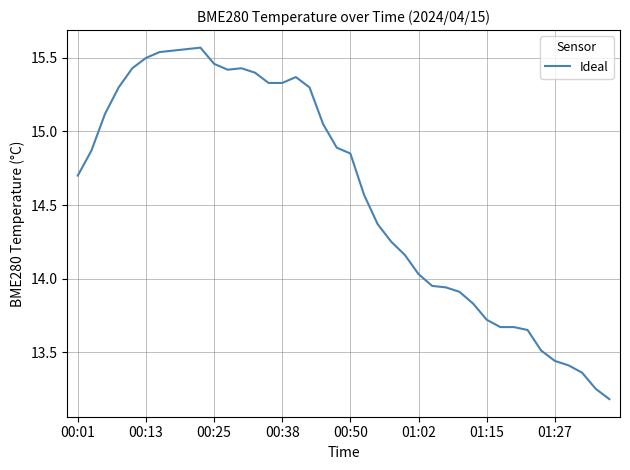

How many values are below 14?

14